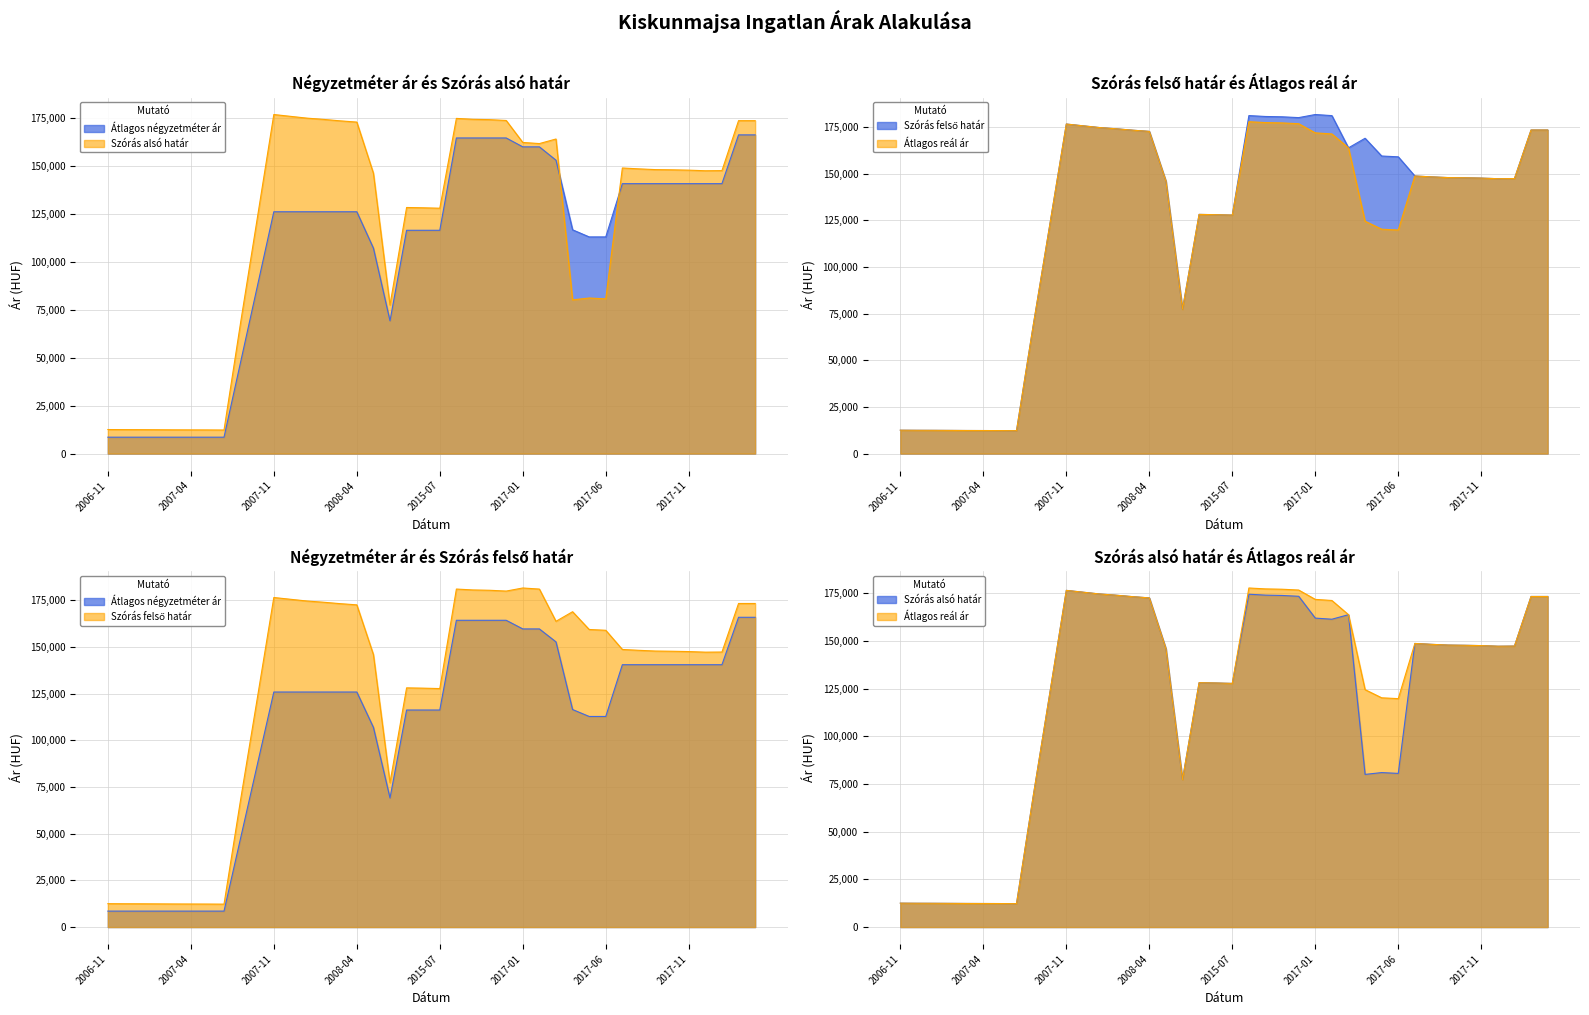

How many interior local valleys does the Szórás alsó határ series have?

7